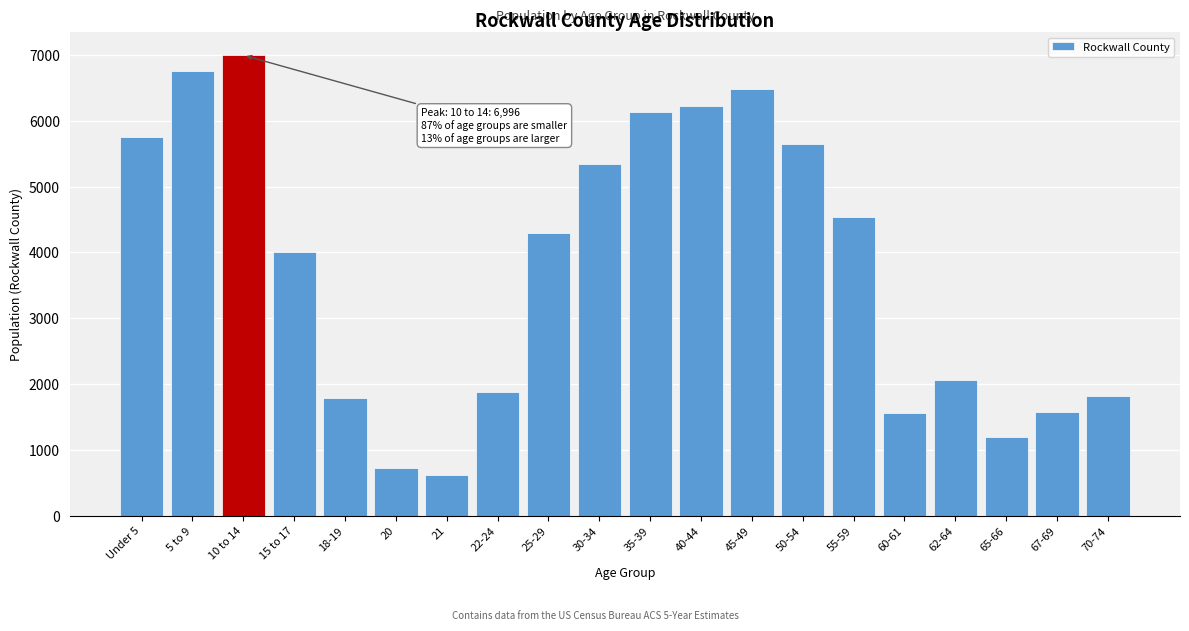

Is it true that the value at 20 is 723?

True